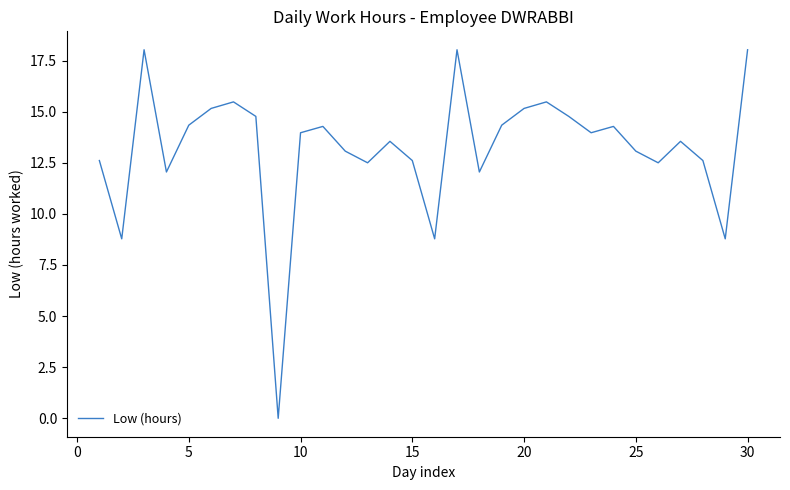

What is the sum of all values?

396.6